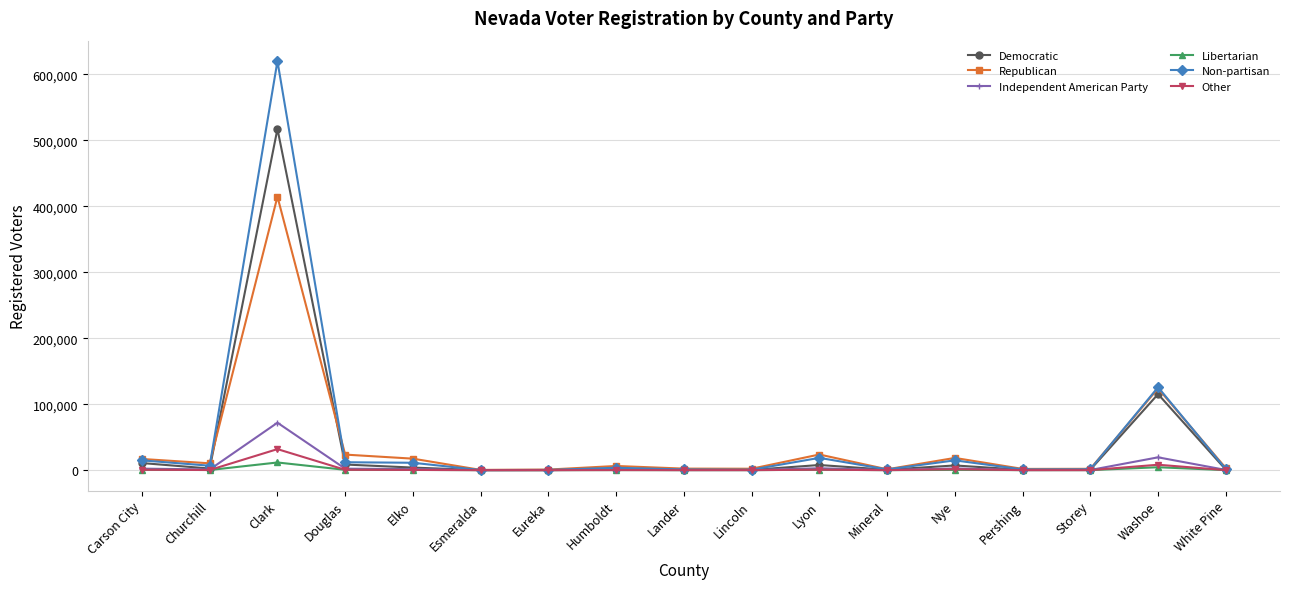

At which category does Republican reach its first local valley?

Churchill